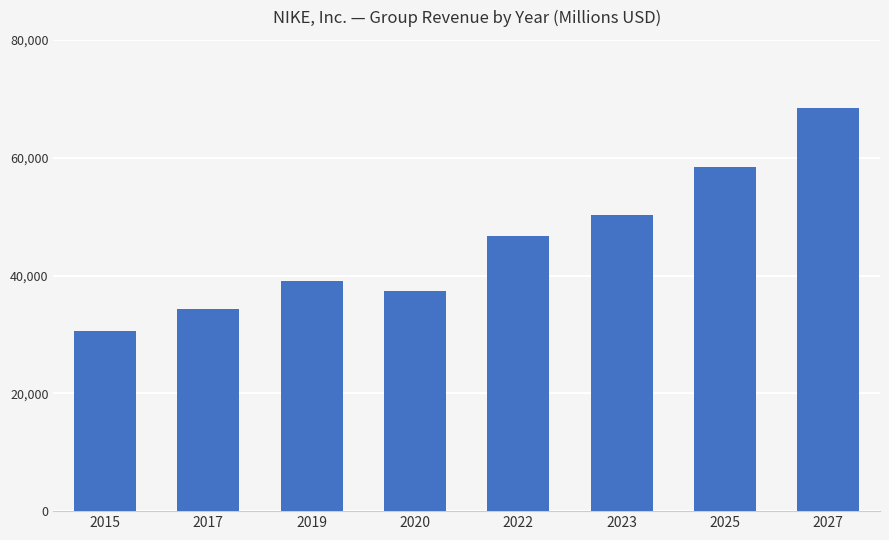

Where is the data nearest to the value 49558?

2023